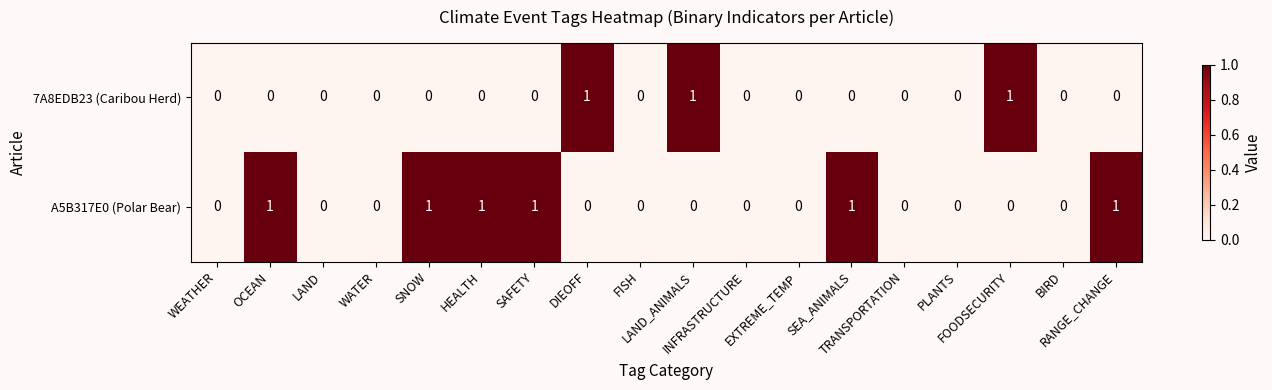

Which series has the largest total across all categories?

A5B317E0 (Polar Bear)